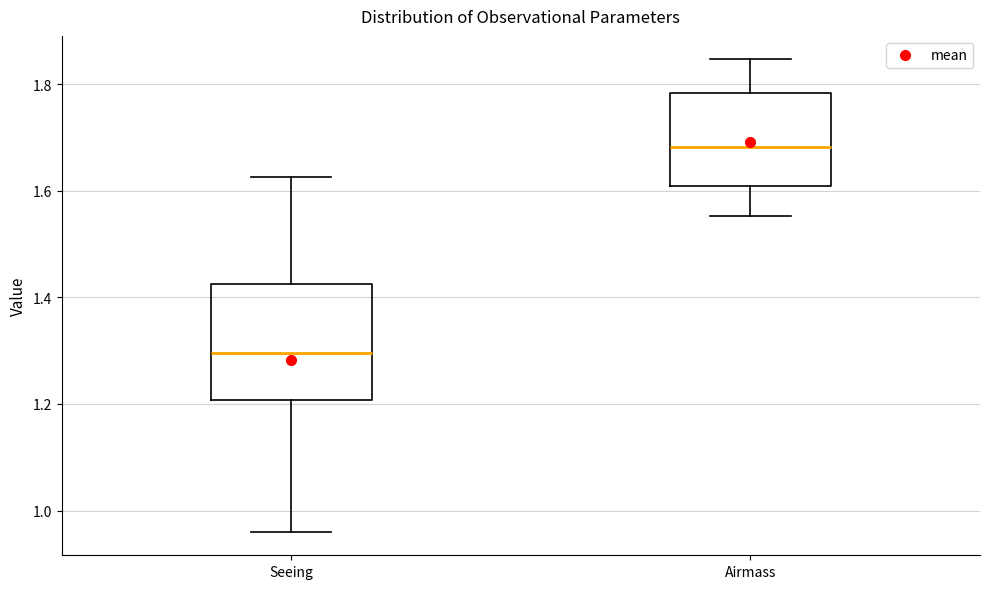

Reading left to right, read every box against the y-axis: the position of its median line, the range the box covers, and the ends of its whiskers. The values are not printed on the chart, so give them approximately, as read against the axis.

Seeing: median 1.30, box 1.20 to 1.42, whiskers 0.96 to 1.62
Airmass: median 1.68, box 1.60 to 1.78, whiskers 1.56 to 1.84